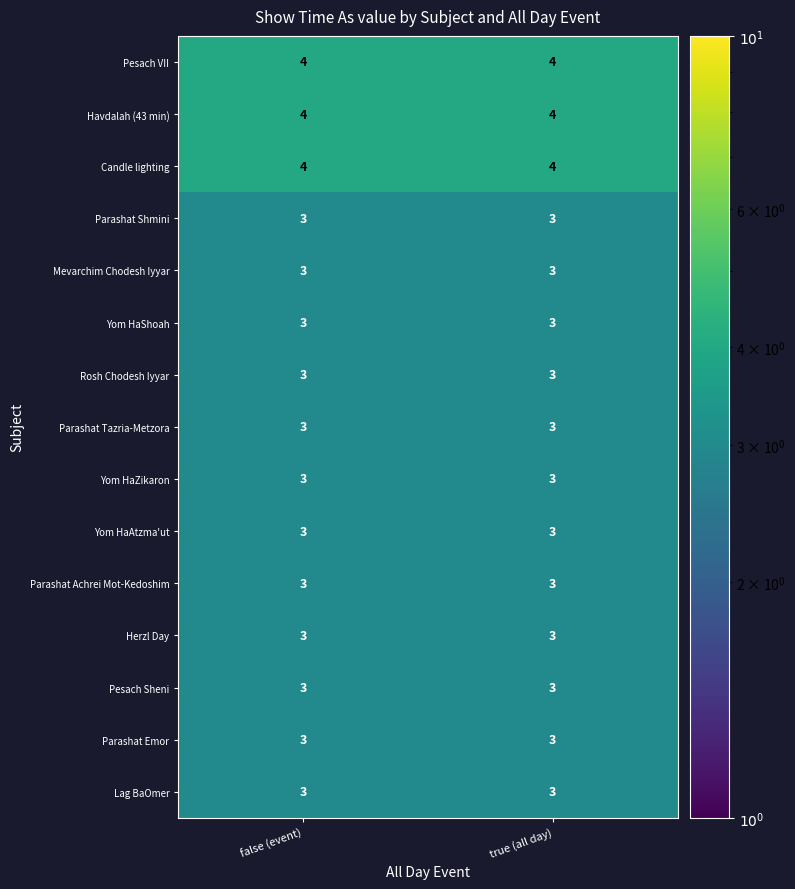

Reading left to right, what are all the values shown in this chart?

Pesach VII: 4	4
Havdalah (43 min): 4	4
Candle lighting: 4	4
Parashat Shmini: 3	3
Mevarchim Chodesh Iyyar: 3	3
Yom HaShoah: 3	3
Rosh Chodesh Iyyar: 3	3
Parashat Tazria-Metzora: 3	3
Yom HaZikaron: 3	3
Yom HaAtzma'ut: 3	3
Parashat Achrei Mot-Kedoshim: 3	3
Herzl Day: 3	3
Pesach Sheni: 3	3
Parashat Emor: 3	3
Lag BaOmer: 3	3